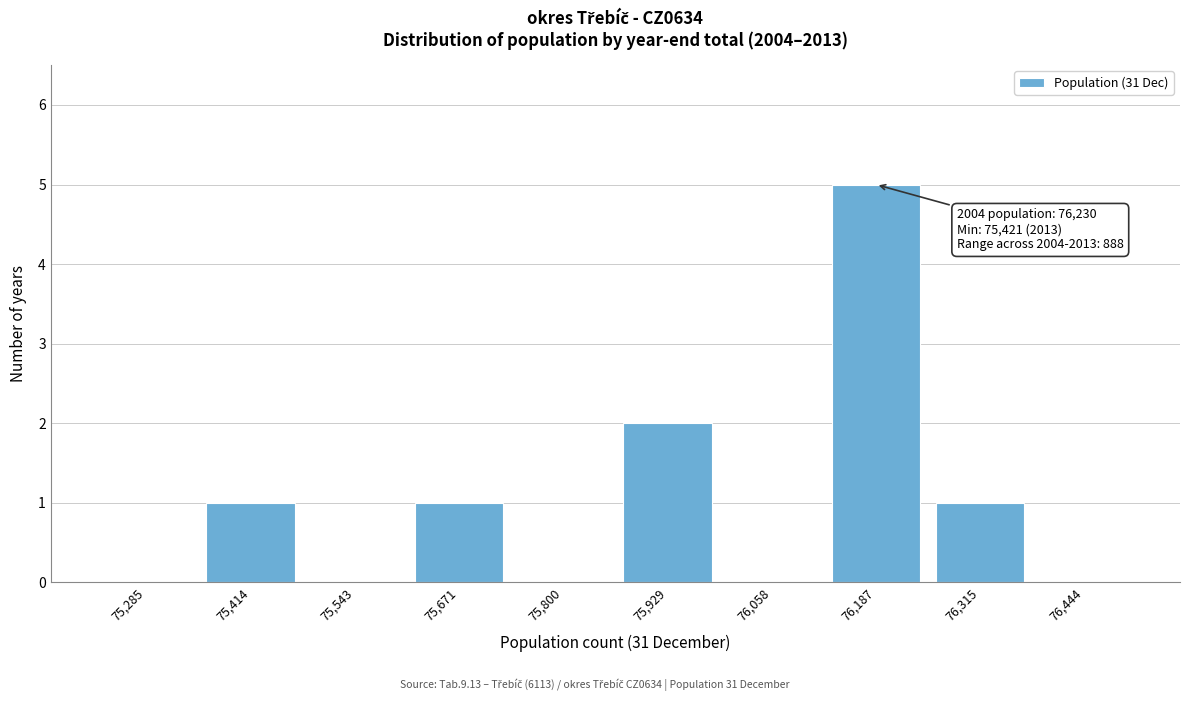

Over which range of the x-axis is the bar tallest?

76120 to 76260